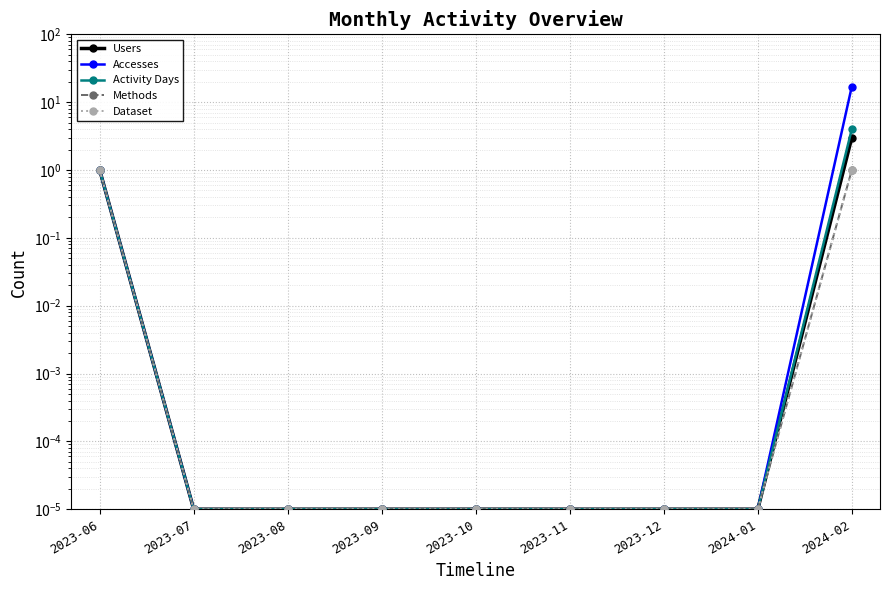

List the labels in order of Methods value, largest first.

2023-06, 2024-02, 2023-07, 2023-08, 2023-09, 2023-10, 2023-11, 2023-12, 2024-01